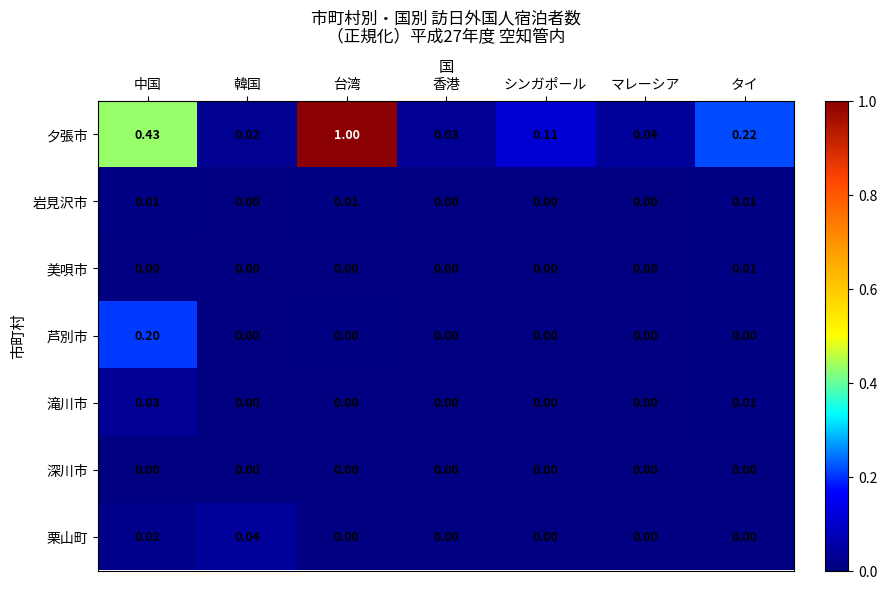

How many categories are shown in the chart?

7